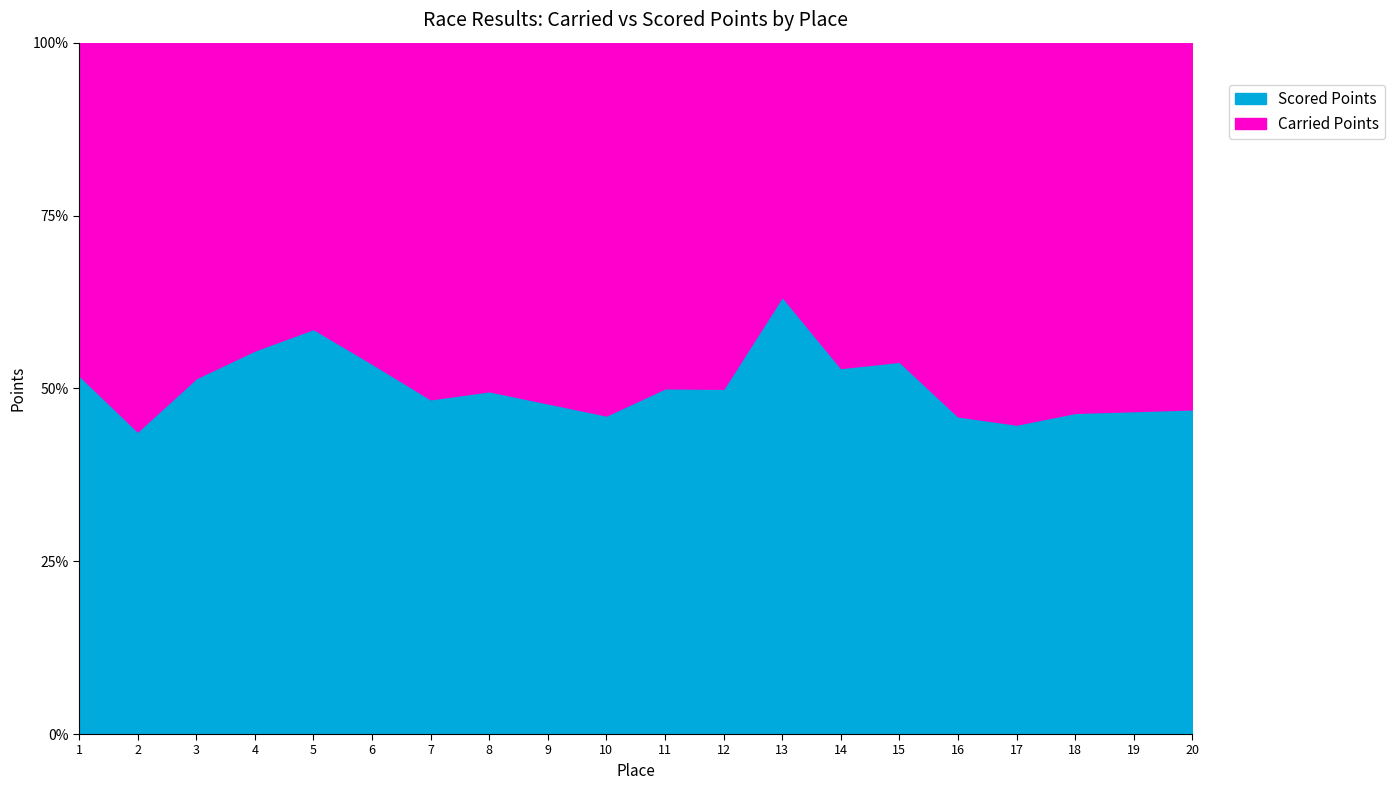

Rank the series at 8 from lowest to highest value.

Scored Points, Carried Points